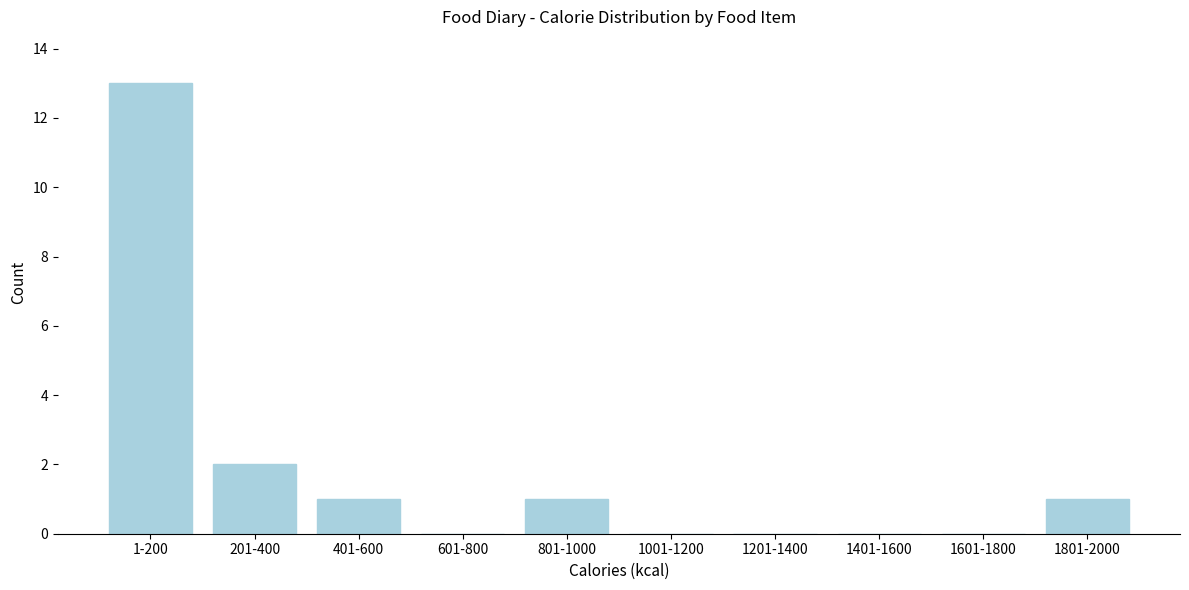

Reading left to right, what are all the values shown in this chart?

1-200=13	201-400=2	401-600=1	601-800=0	801-1000=1	1001-1200=0	1201-1400=0	1401-1600=0	1601-1800=0	1801-2000=1